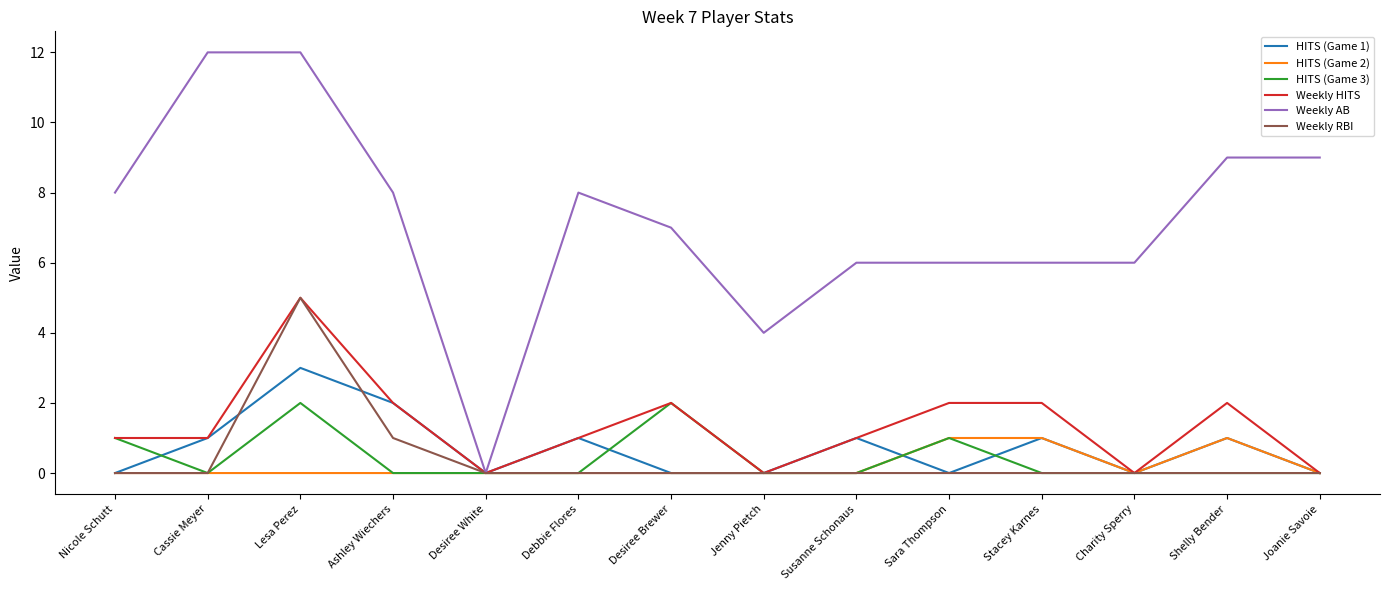

How many lines are shown in the chart?

6